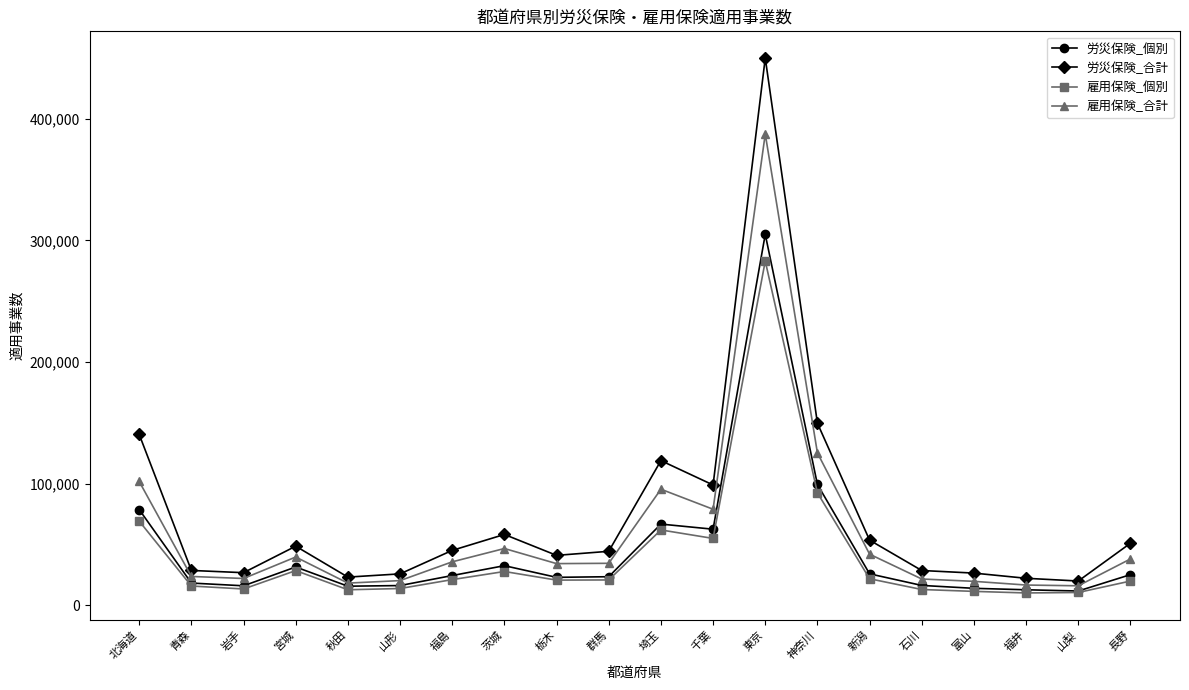

Read the 雇用保険_個別 value at 岩手, to the nearest 100.

13400